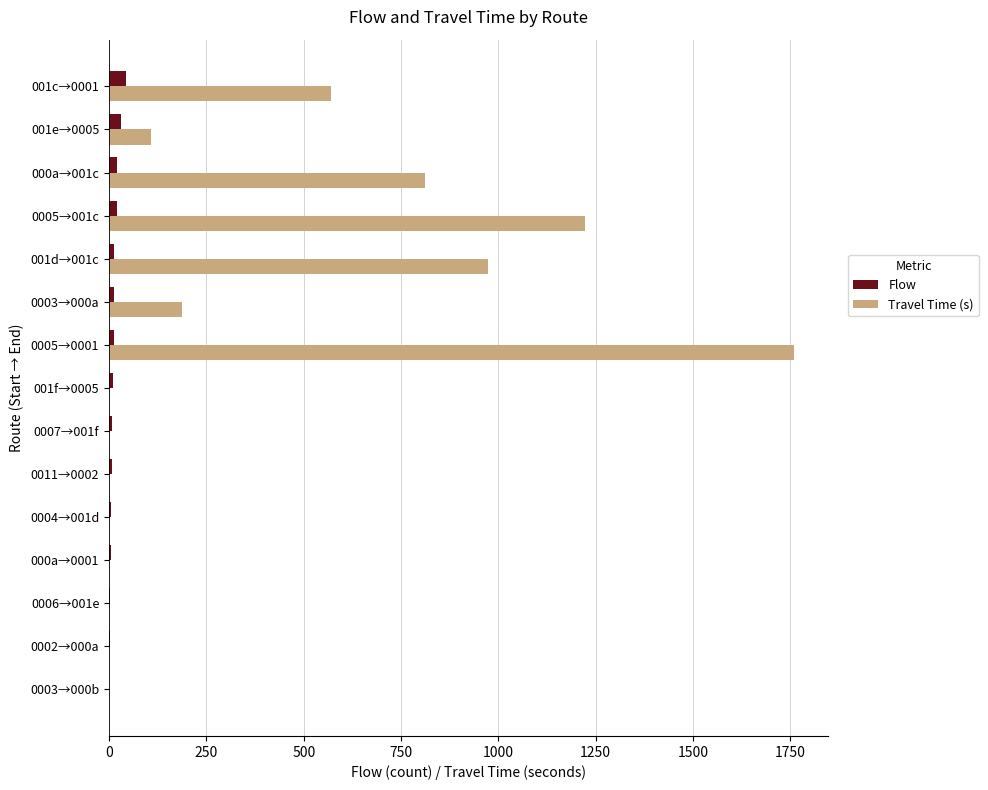

What is the greatest value displayed?

1758